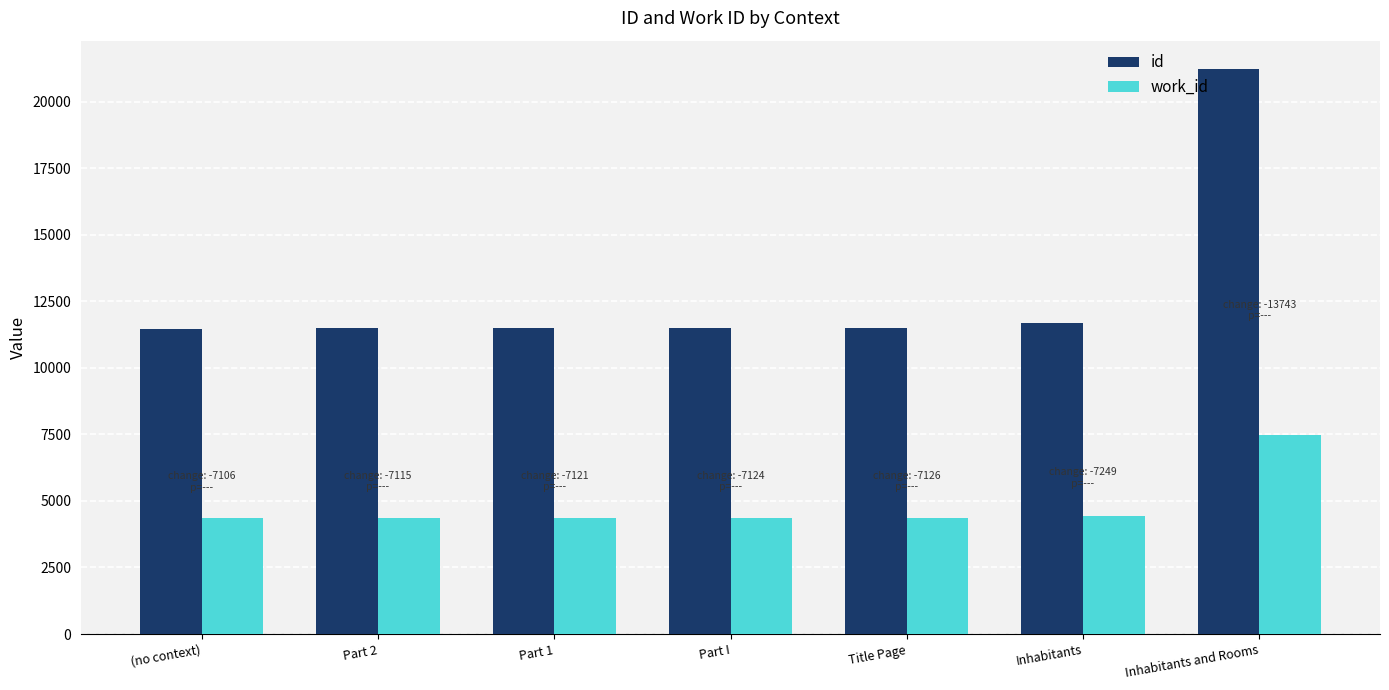

What is the sum of the work_id values at (no context) and Inhabitants and Rooms?

11862